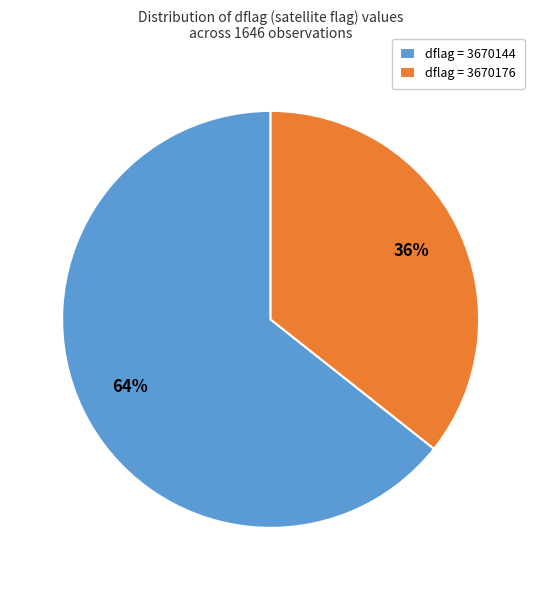

Which slice is the largest?

dflag = 3670144